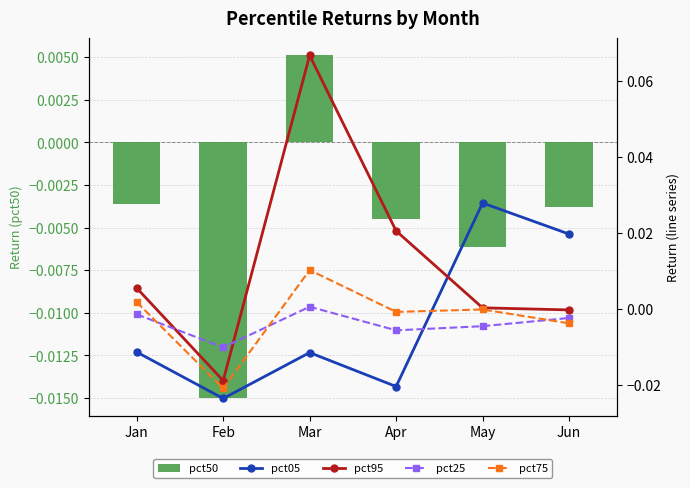

Are the bars grouped side by side (vs. stacked)?

Yes